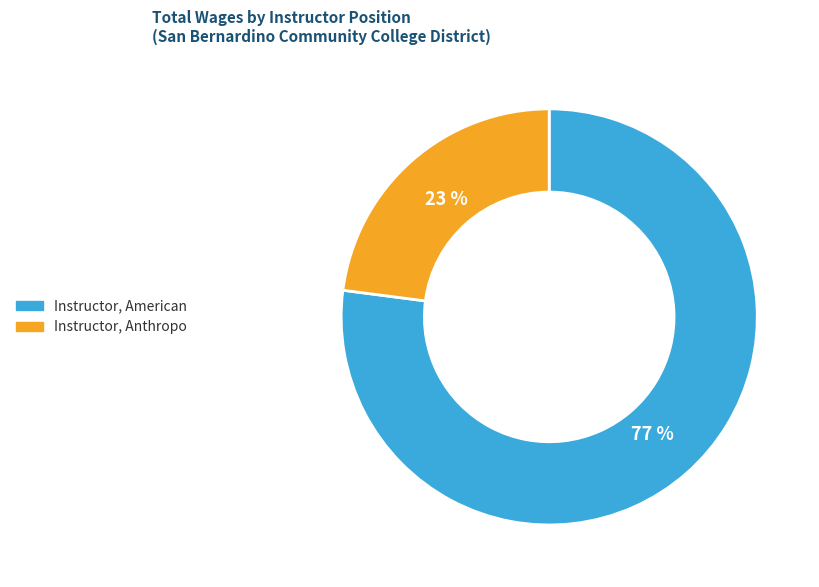

Which category accounts for the majority?

Instructor, American